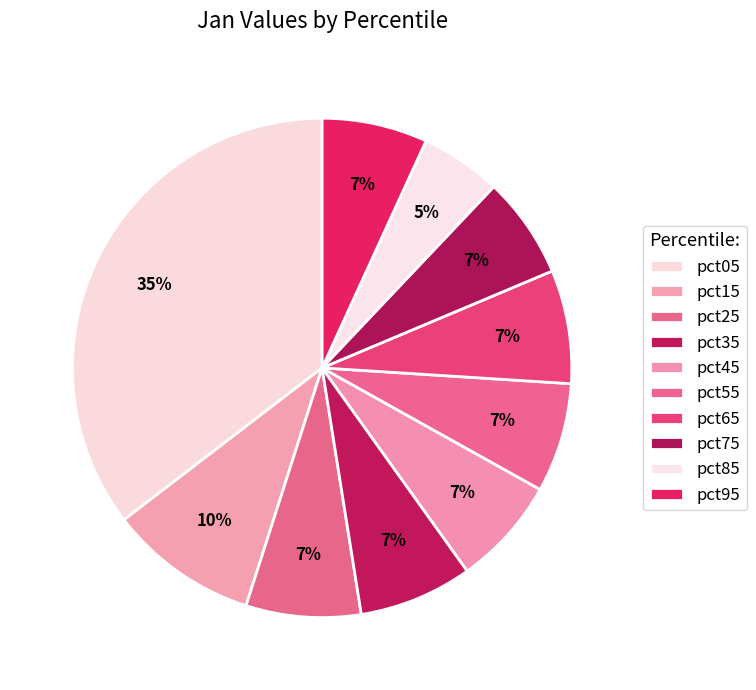

True or false: pct95 accounts for 7% of the total.

True